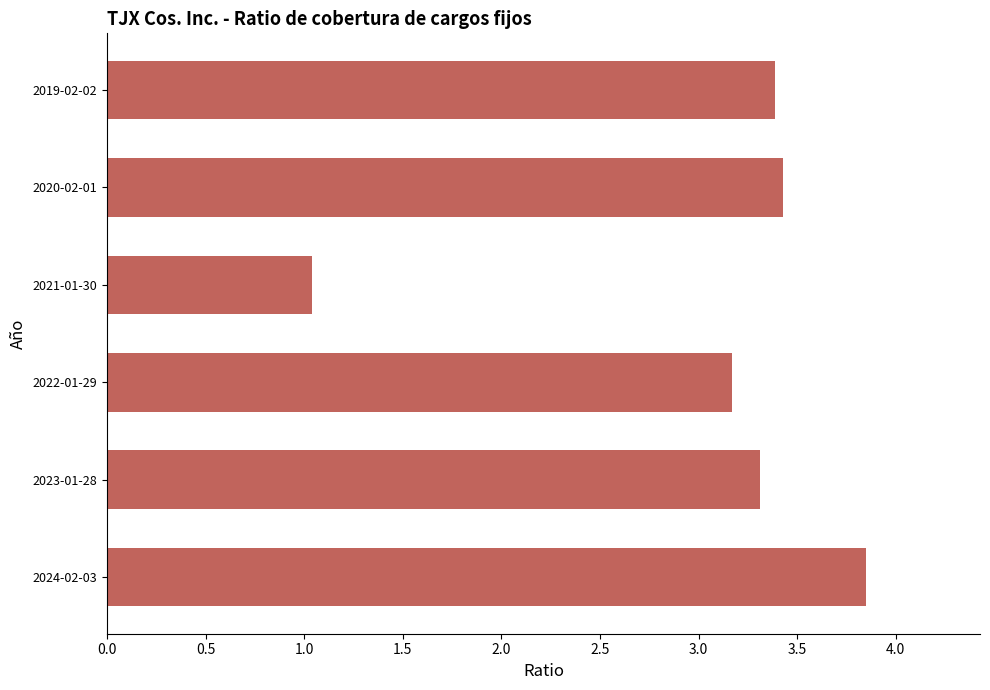

Are the bars horizontal?

Yes